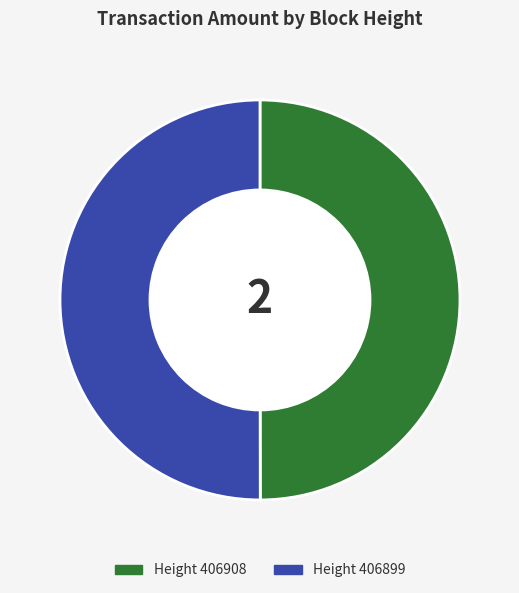

Is it true that Height 406908 is 50% of the pie?

True